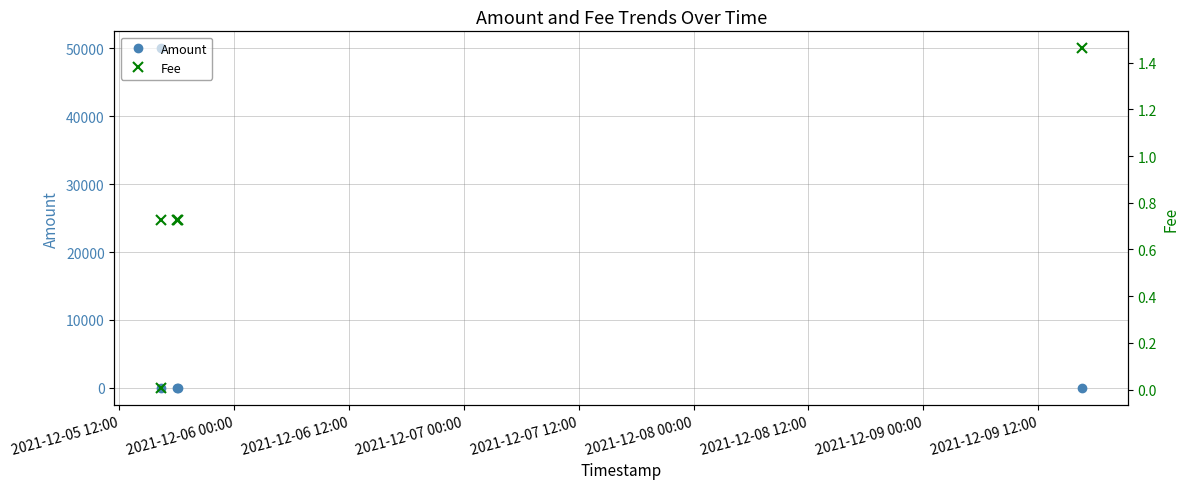

What is the highest value of the Amount series?

50000